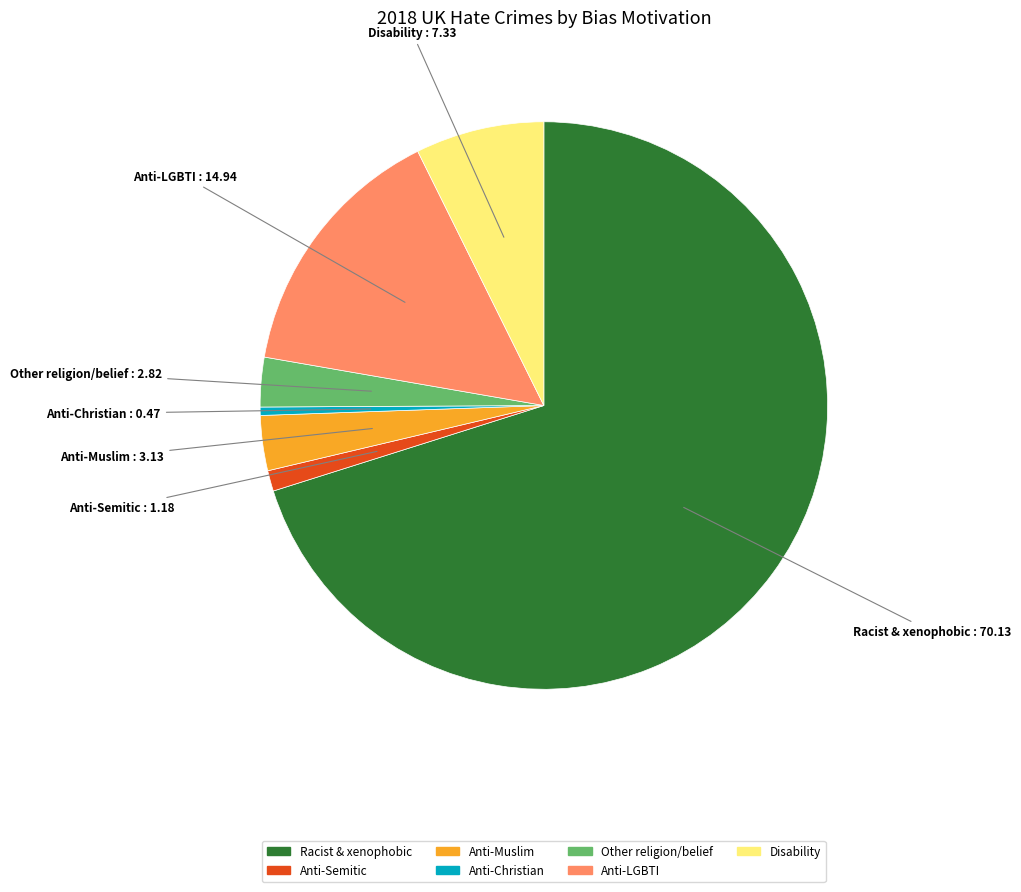

Is there any slice that represents more than half of the pie?

Yes